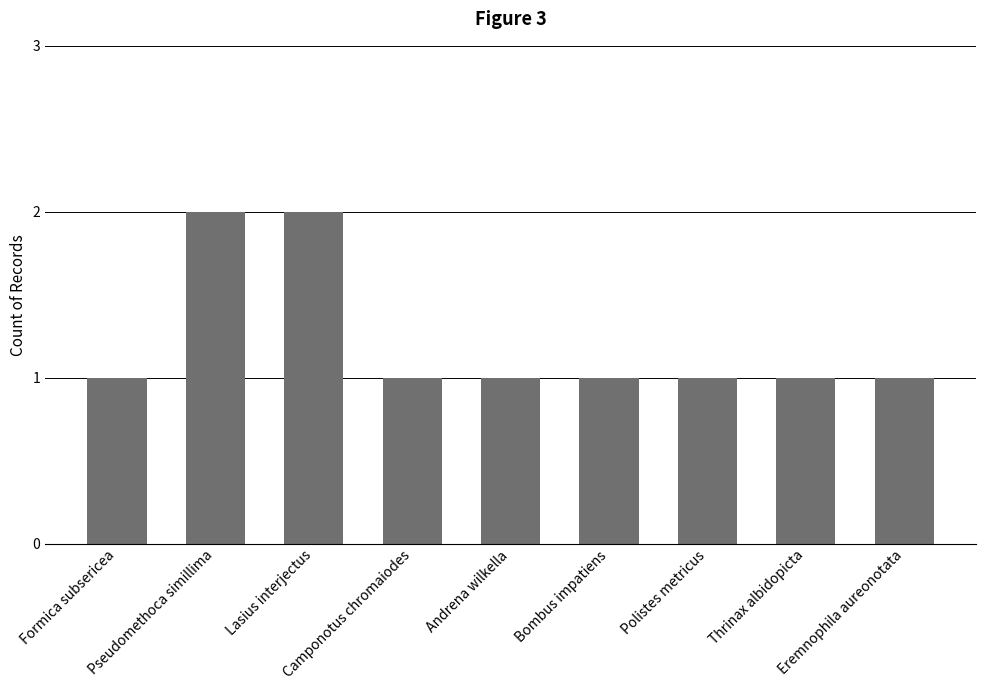

What is the sum of the values at Andrena wilkella and Pseudomethoca simillima?

3